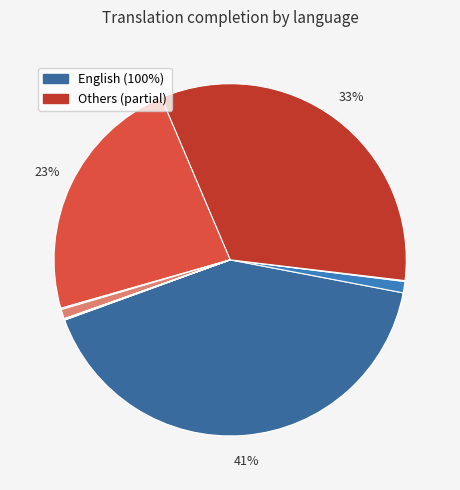

Which category has the smallest portion of the pie?

Czech